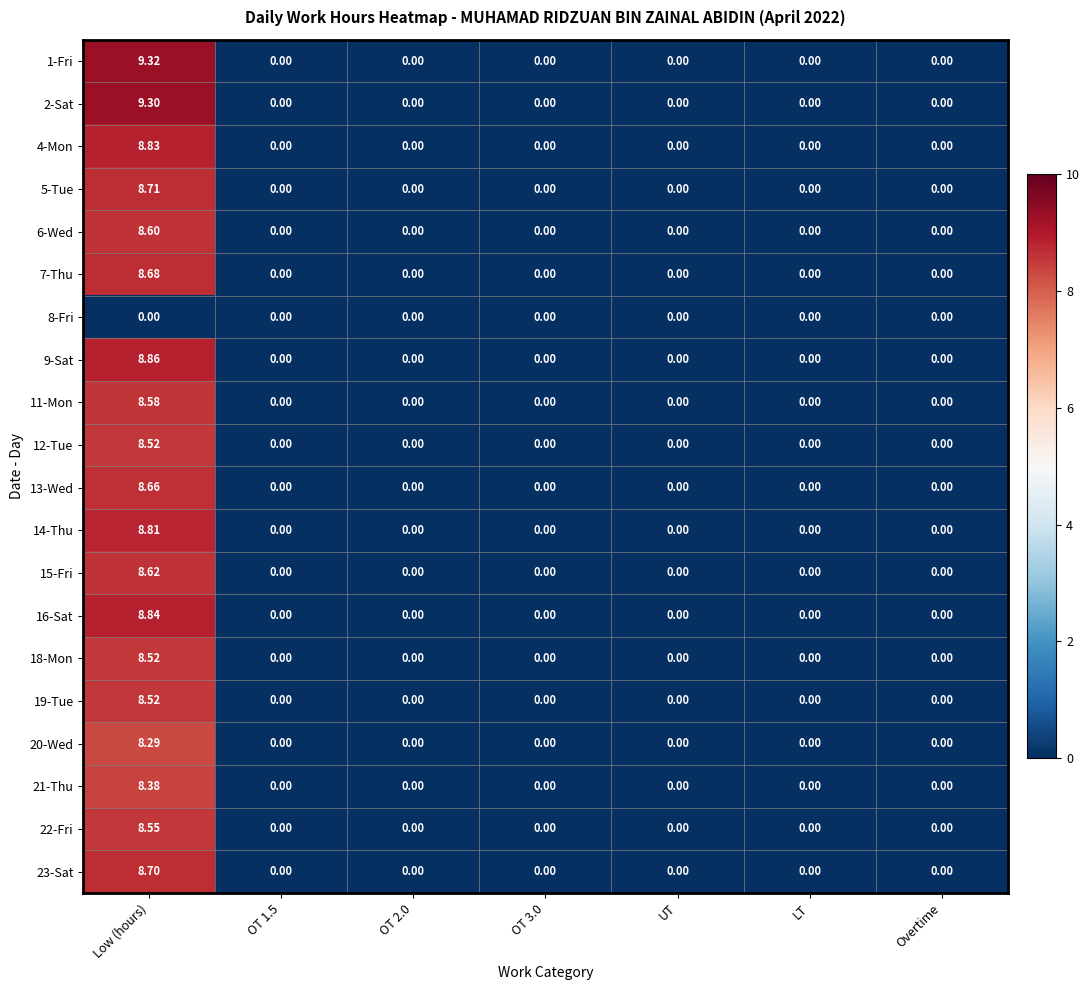

Which category has the highest value across all series?

Low (hours)